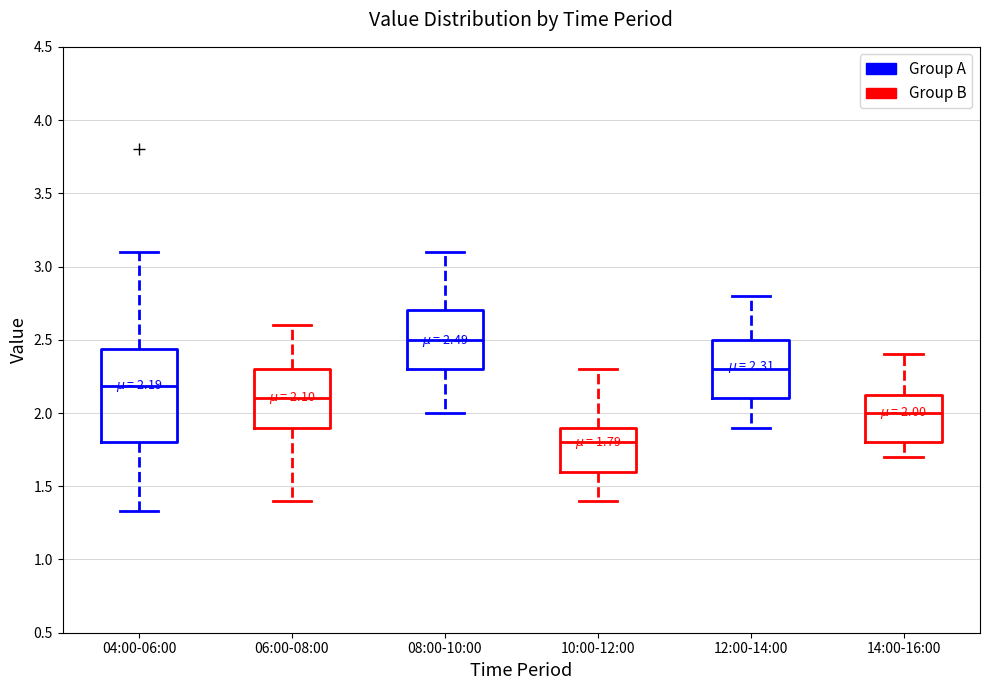

Which box's median line is the highest?

08:00-10:00